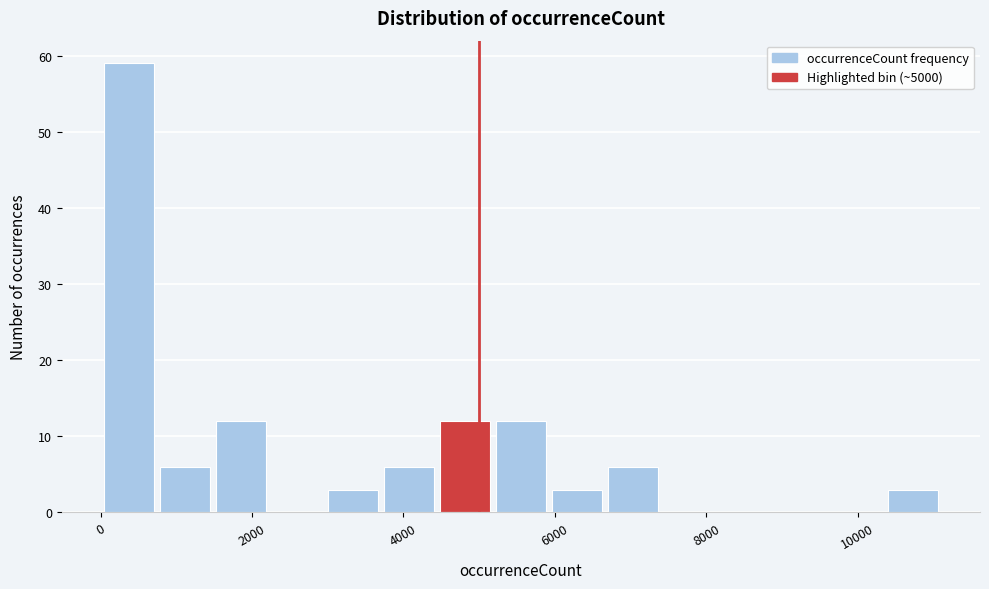

Read against the x-axis, roughly where is the centre of the tallest bar?

400